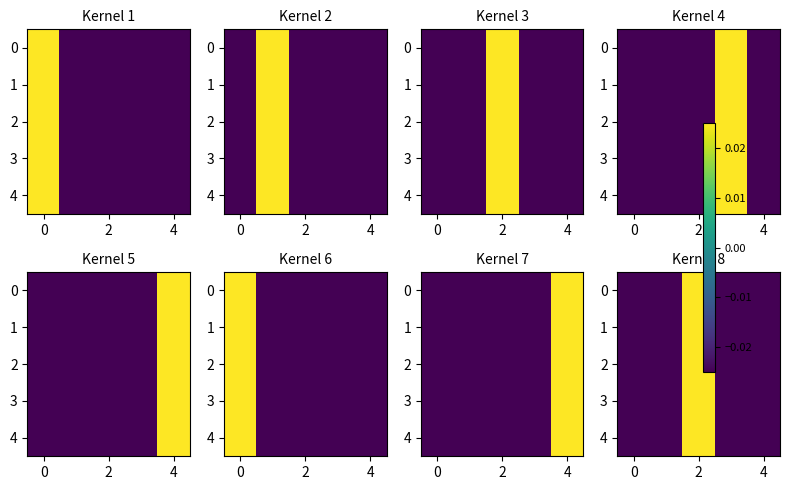

At which category is the sum across all series the highest?

2